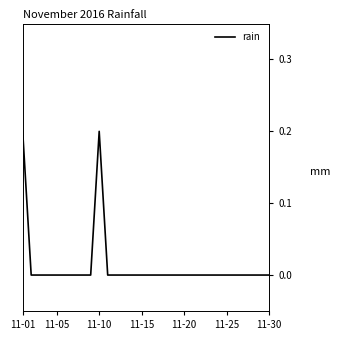

What is the difference between the maximum and minimum values?

0.2